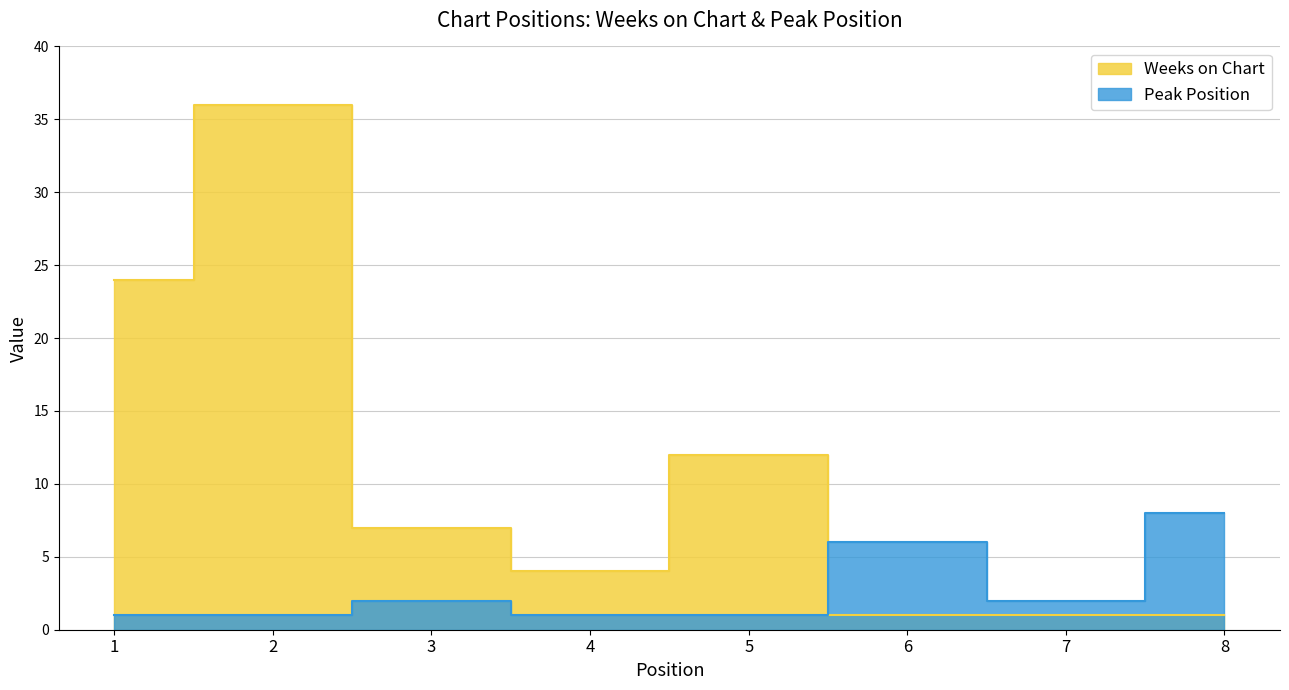

How many times do Weeks on Chart and Peak Position cross each other?

1